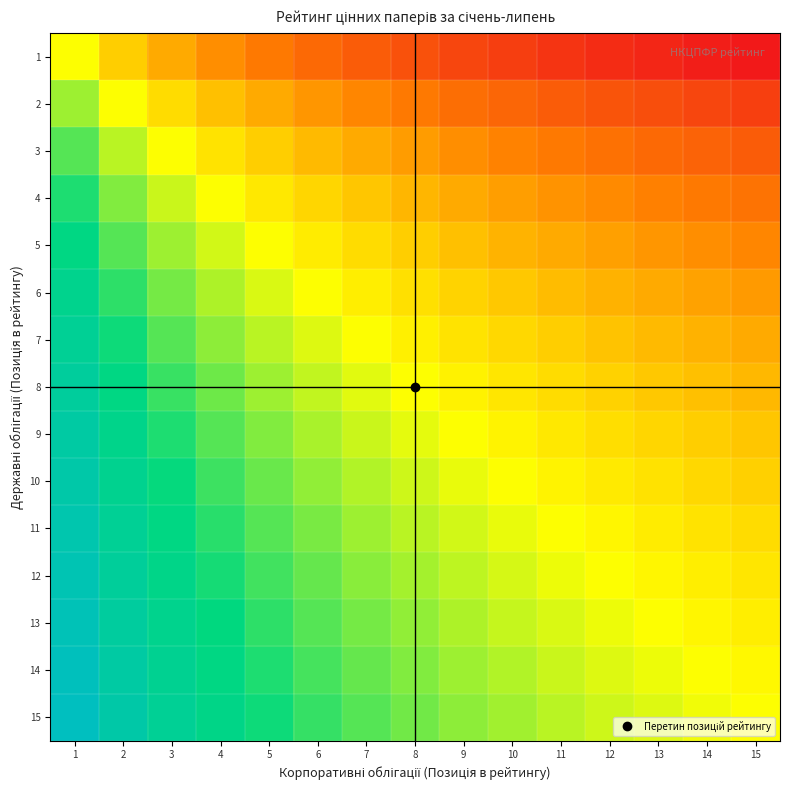

Reading left to right, transcribe all the data shown in this chart.

1: 1=0.5	2=0.4	3=0.3	4=0.3	5=0.2	6=0.2	7=0.2	8=0.1	9=0.1	10=0.1	11=0.1	12=0.0	13=0.0	14=0.0	15=0.0
2: 1=0.6	2=0.5	3=0.4	4=0.4	5=0.3	6=0.3	7=0.3	8=0.2	9=0.2	10=0.2	11=0.2	12=0.1	13=0.1	14=0.1	15=0.1
3: 1=0.7	2=0.6	3=0.5	4=0.4	5=0.4	6=0.4	7=0.3	8=0.3	9=0.3	10=0.3	11=0.2	12=0.2	13=0.2	14=0.2	15=0.2
4: 1=0.7	2=0.6	3=0.6	4=0.5	5=0.5	6=0.4	7=0.4	8=0.4	9=0.3	10=0.3	11=0.3	12=0.3	13=0.3	14=0.2	15=0.2
5: 1=0.8	2=0.7	3=0.6	4=0.5	5=0.5	6=0.5	7=0.4	8=0.4	9=0.4	10=0.4	11=0.3	12=0.3	13=0.3	14=0.3	15=0.3
6: 1=0.8	2=0.7	3=0.6	4=0.6	5=0.5	6=0.5	7=0.5	8=0.4	9=0.4	10=0.4	11=0.4	12=0.4	13=0.3	14=0.3	15=0.3
7: 1=0.8	2=0.7	3=0.7	4=0.6	5=0.6	6=0.5	7=0.5	8=0.5	9=0.4	10=0.4	11=0.4	12=0.4	13=0.4	14=0.3	15=0.3
8: 1=0.9	2=0.8	3=0.7	4=0.6	5=0.6	6=0.6	7=0.5	8=0.5	9=0.5	10=0.5	11=0.4	12=0.4	13=0.4	14=0.4	15=0.4
9: 1=0.9	2=0.8	3=0.7	4=0.7	5=0.6	6=0.6	7=0.6	8=0.5	9=0.5	10=0.5	11=0.5	12=0.4	13=0.4	14=0.4	15=0.4
10: 1=0.9	2=0.8	3=0.7	4=0.7	5=0.6	6=0.6	7=0.6	8=0.5	9=0.5	10=0.5	11=0.5	12=0.5	13=0.4	14=0.4	15=0.4
11: 1=0.9	2=0.8	3=0.8	4=0.7	5=0.7	6=0.6	7=0.6	8=0.6	9=0.5	10=0.5	11=0.5	12=0.5	13=0.5	14=0.4	15=0.4
12: 1=1.0	2=0.9	3=0.8	4=0.7	5=0.7	6=0.6	7=0.6	8=0.6	9=0.6	10=0.5	11=0.5	12=0.5	13=0.5	14=0.5	15=0.5
13: 1=1.0	2=0.9	3=0.8	4=0.7	5=0.7	6=0.7	7=0.6	8=0.6	9=0.6	10=0.6	11=0.5	12=0.5	13=0.5	14=0.5	15=0.5
14: 1=1.0	2=0.9	3=0.8	4=0.8	5=0.7	6=0.7	7=0.7	8=0.6	9=0.6	10=0.6	11=0.6	12=0.5	13=0.5	14=0.5	15=0.5
15: 1=1.0	2=0.9	3=0.8	4=0.8	5=0.7	6=0.7	7=0.7	8=0.6	9=0.6	10=0.6	11=0.6	12=0.5	13=0.5	14=0.5	15=0.5